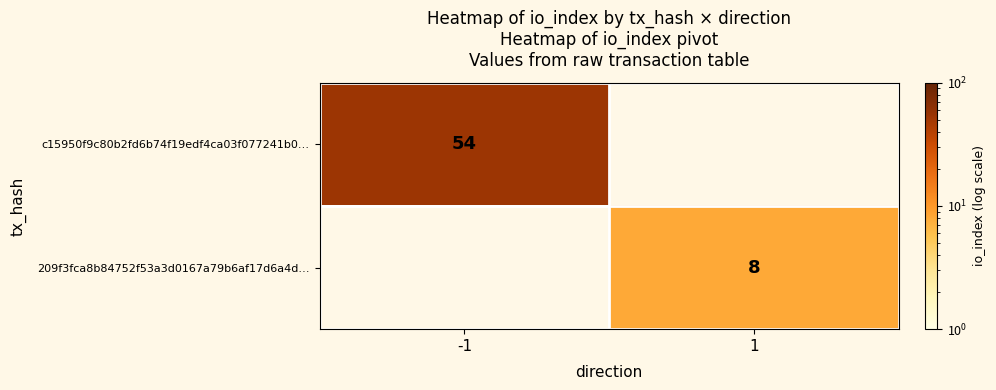

The value of 209f3fca8b84752f53a3d0167a79b6af17d6a4d… at 1 is 8. True or false?

True